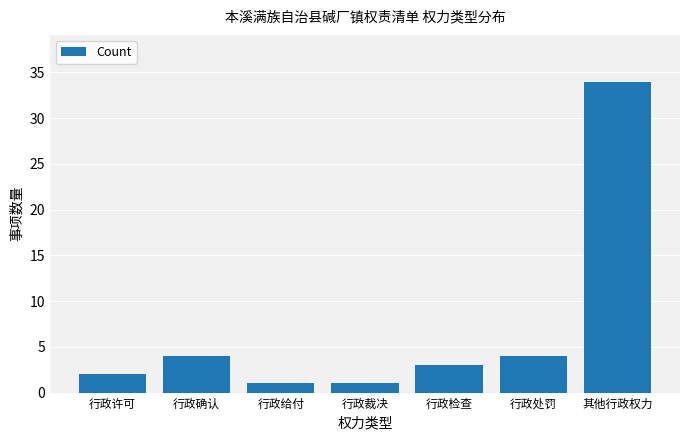

Which has a higher value, 行政处罚 or 行政检查?

行政处罚